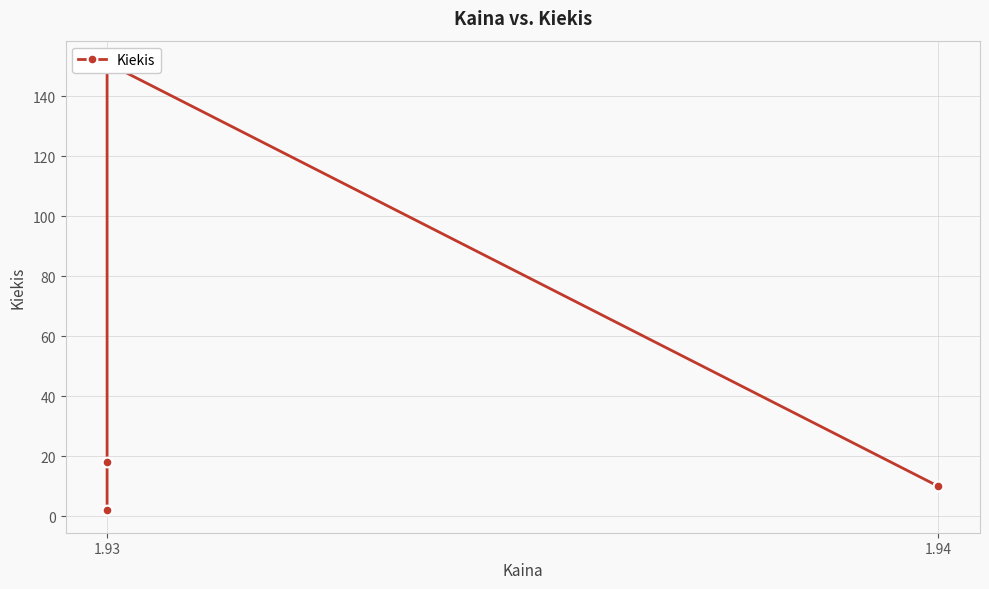

Reading right to left, extract all data points from this chart.

10	10	151	18	2